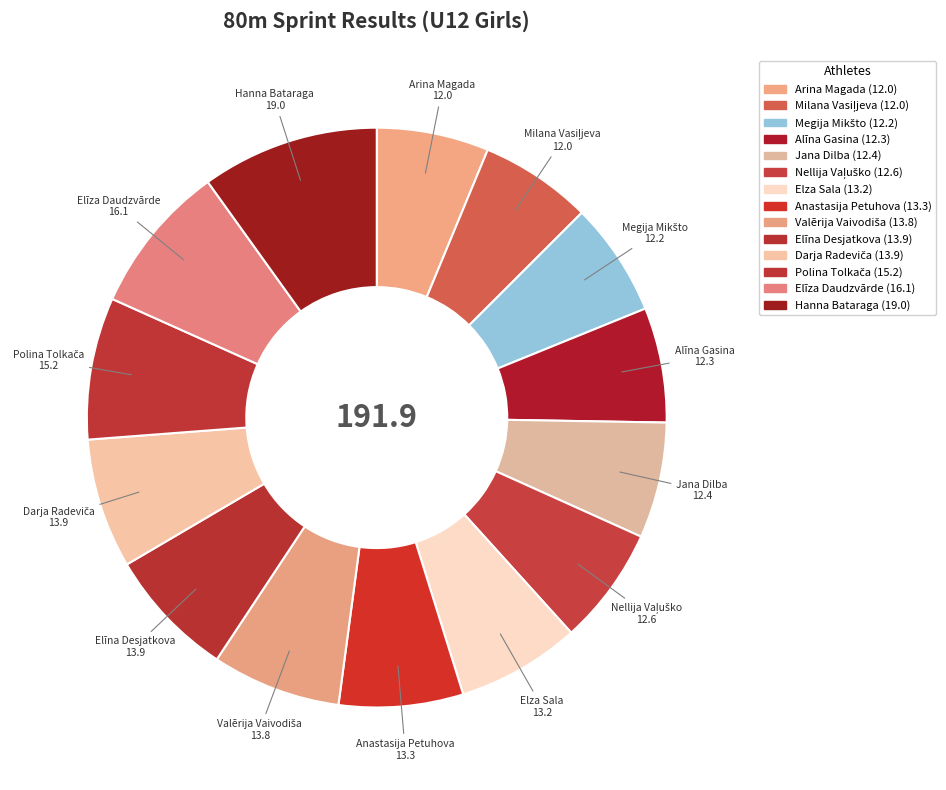

What is the ratio of the value at Megija Mikšto to the value at Elza Sala?

0.9